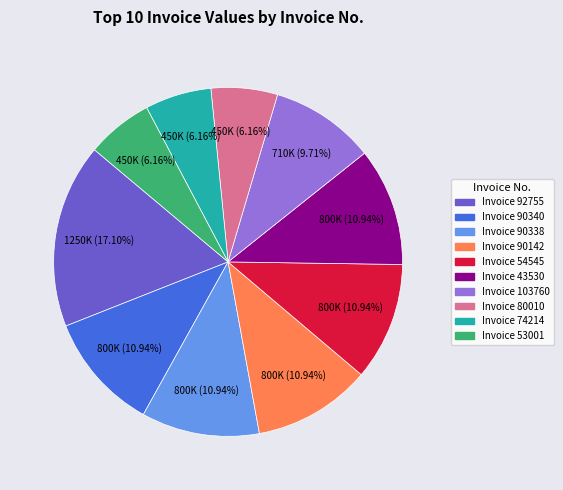

Is there a majority slice in this chart?

No